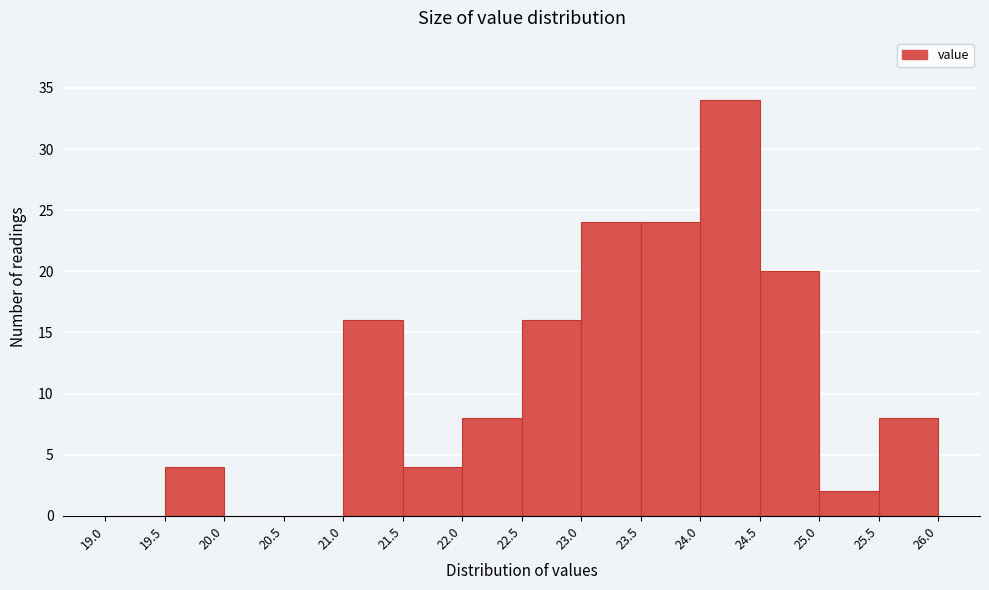

Over which range of the x-axis is the bar tallest?

24.0 to 24.5